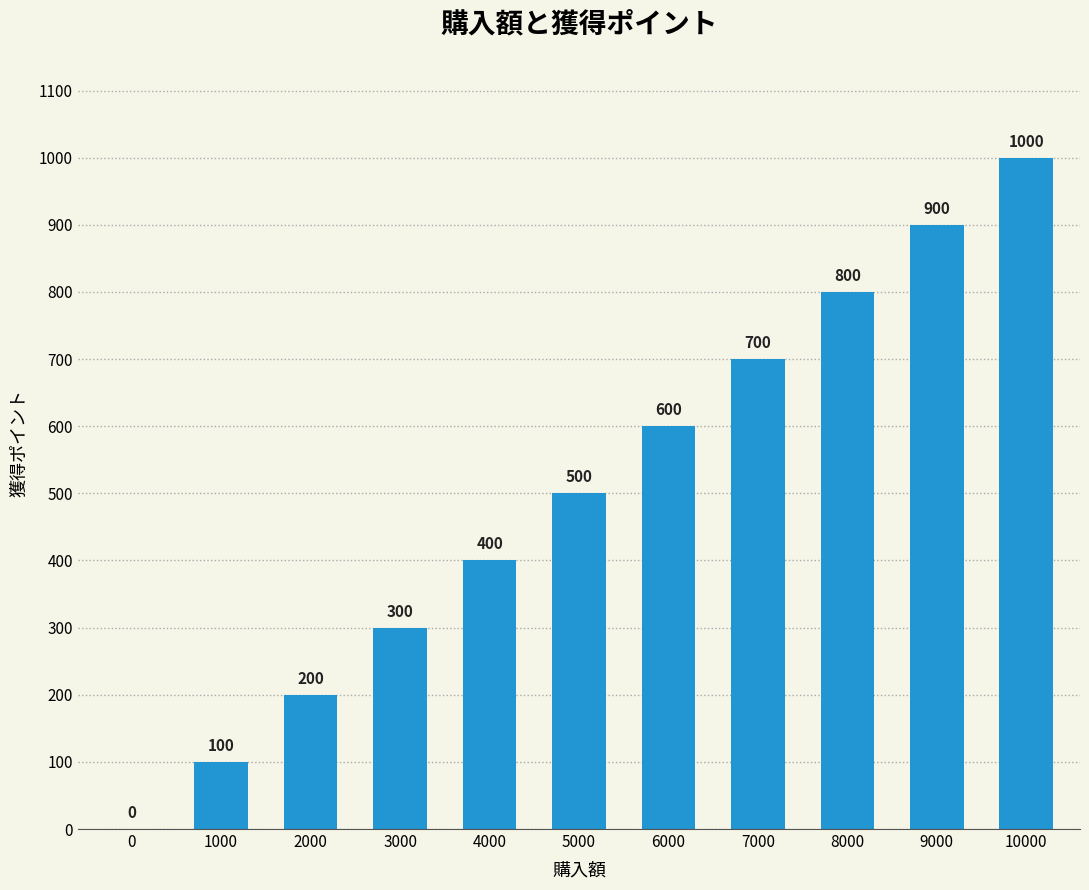

How many values are between 200 and 800?

7